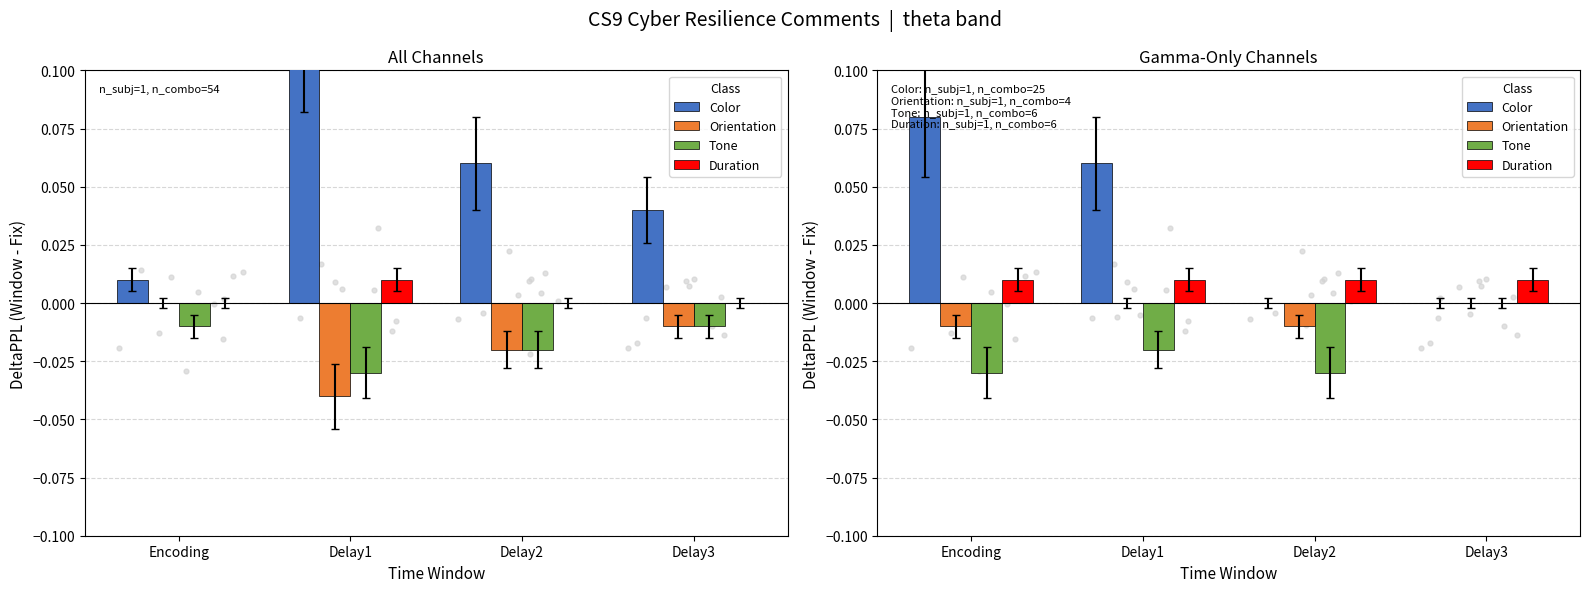

At which category is the sum across all series the highest?

Encoding